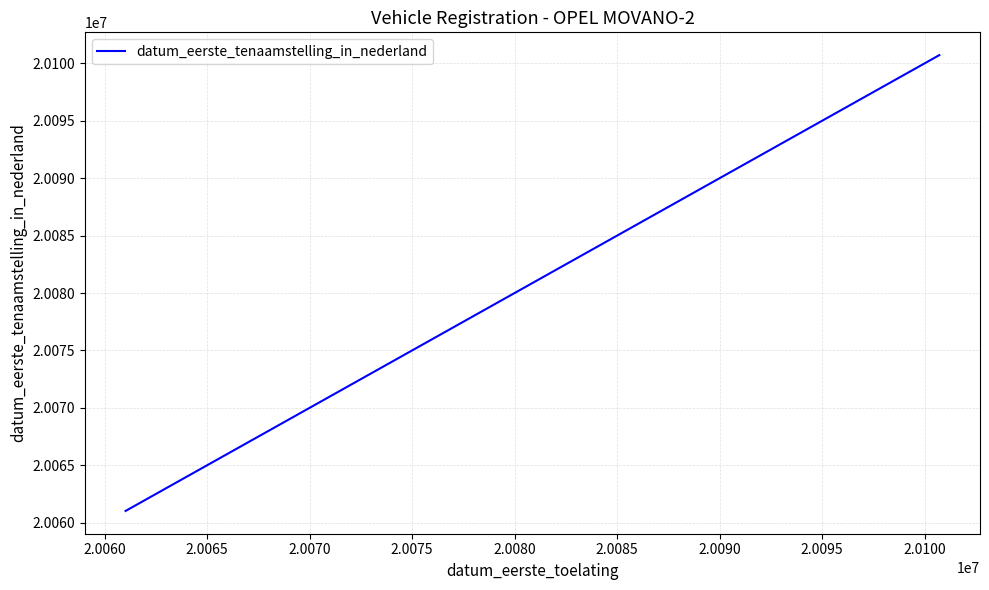

Reading left to right, what are all the values shown in this chart?

20061025	20081118	20090305	20090305	20100720